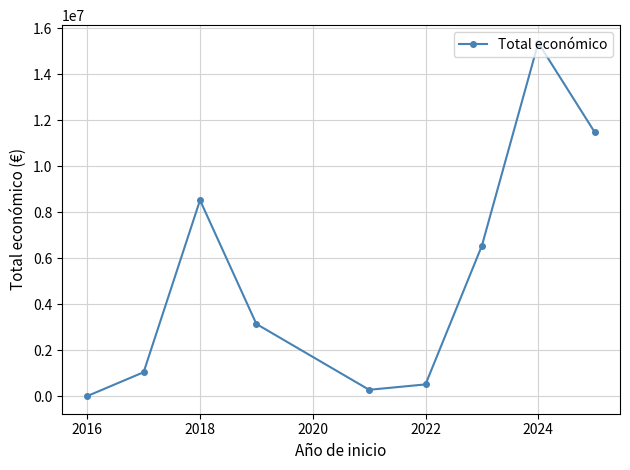

What is the difference between the maximum and second lowest values?

15096760